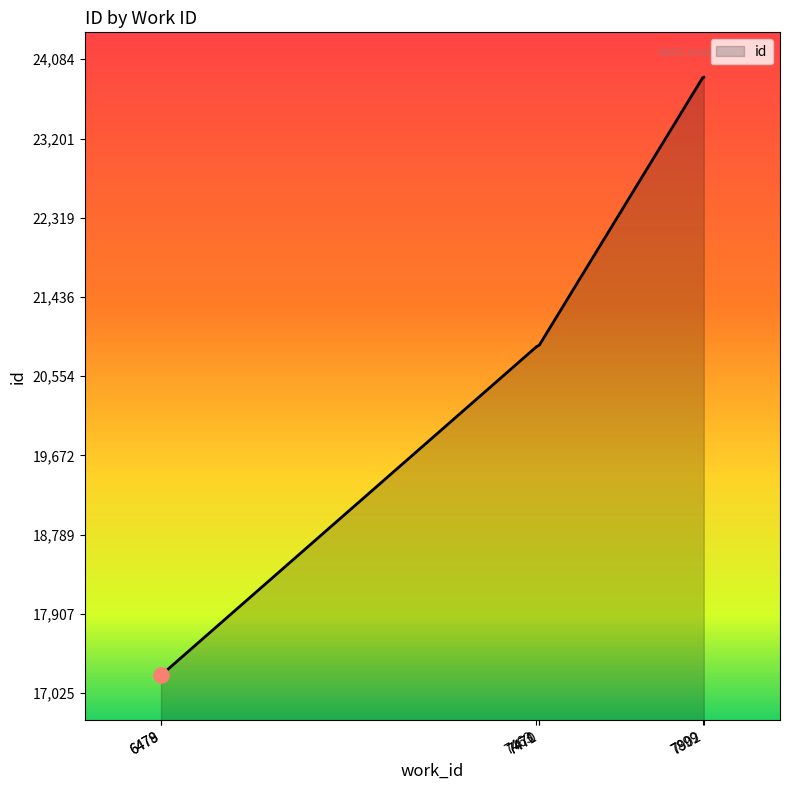

What is the ratio of the value at 7463 to the value at 7899?

0.9